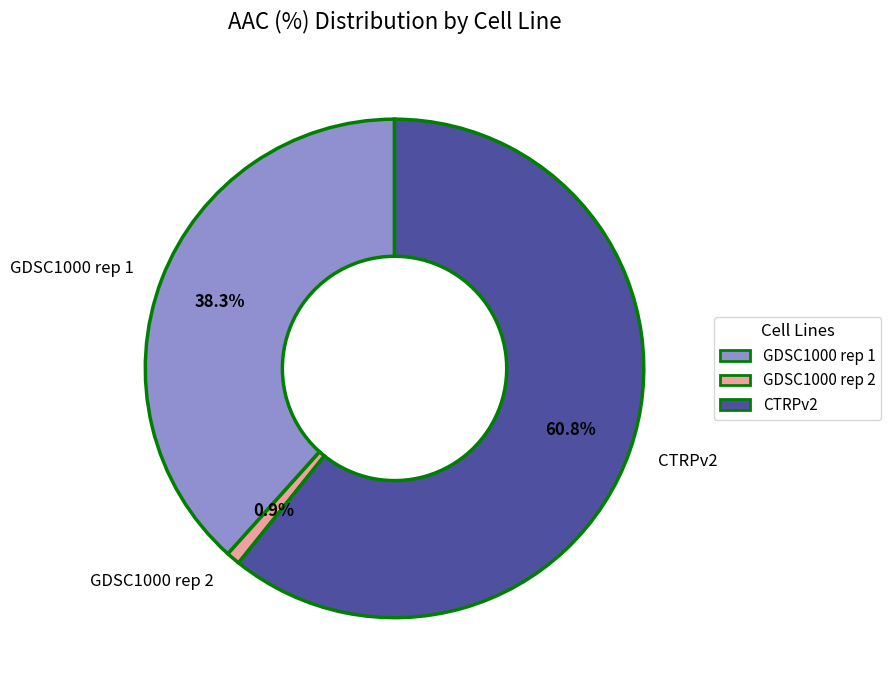

Combined, do GDSC1000 rep 2 and CTRPv2 account for over 50%?

Yes